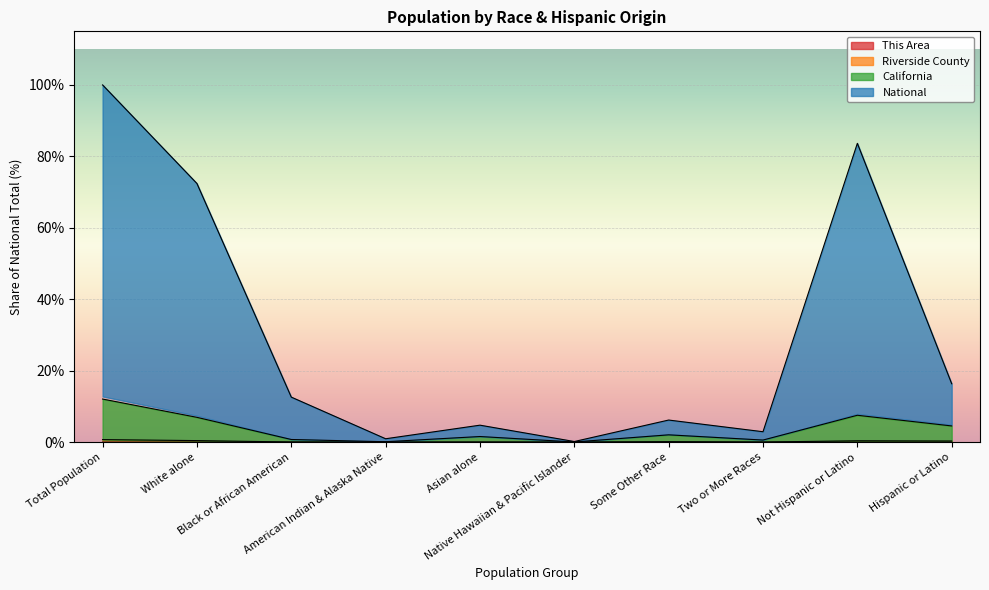

In Riverside County, how many points are higher than both neighbors (excluding endpoints)?

3